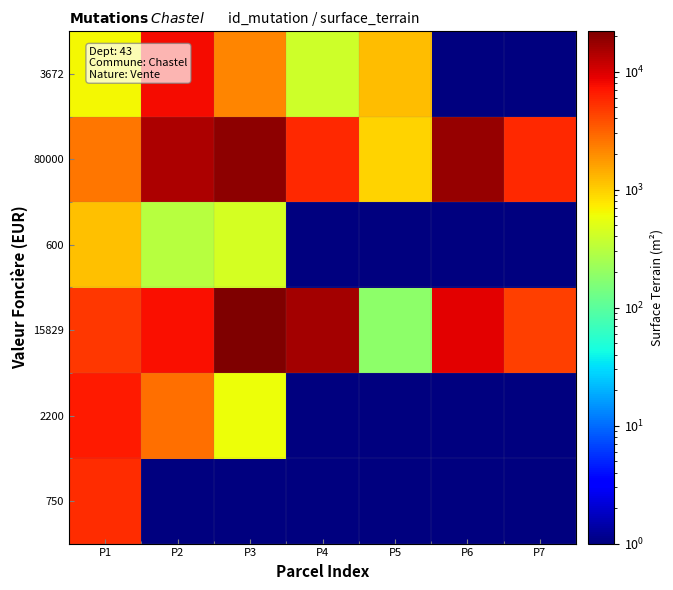

At how many categories does at least one series exceed 20160?

1